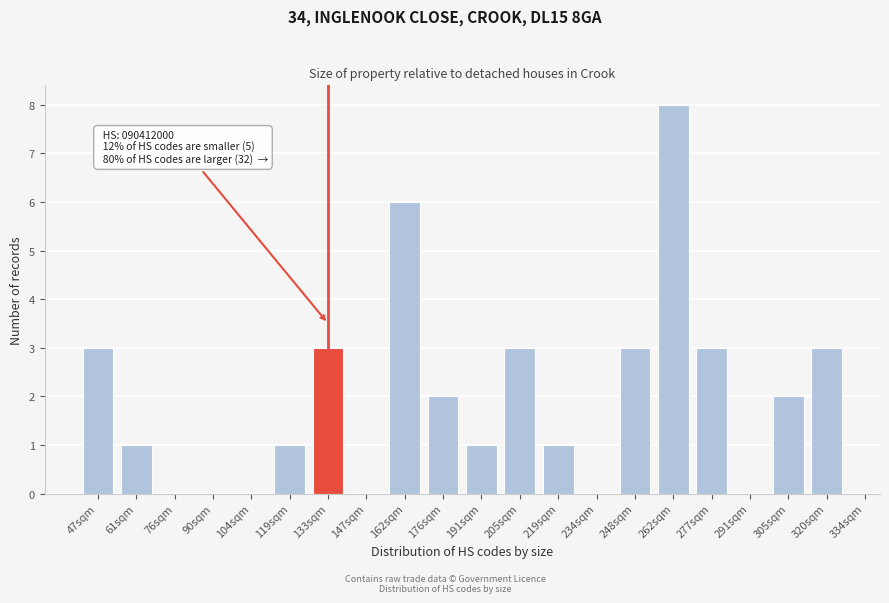

Reading right to left, extract all data points from this chart.

320sqm=3	305sqm=2	291sqm=0	277sqm=3	262sqm=8	248sqm=3	234sqm=0	219sqm=1	205sqm=3	191sqm=1	176sqm=2	162sqm=6	147sqm=0	133sqm=3	119sqm=1	104sqm=0	90sqm=0	76sqm=0	61sqm=1	47sqm=3